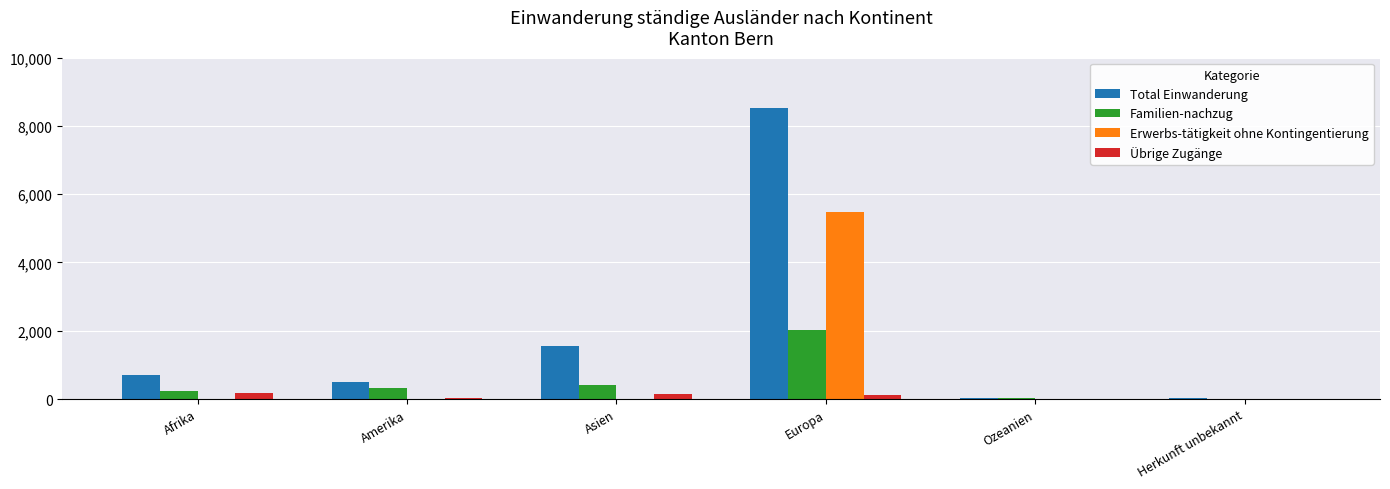

Which label corresponds to the largest value in the chart?

Europa